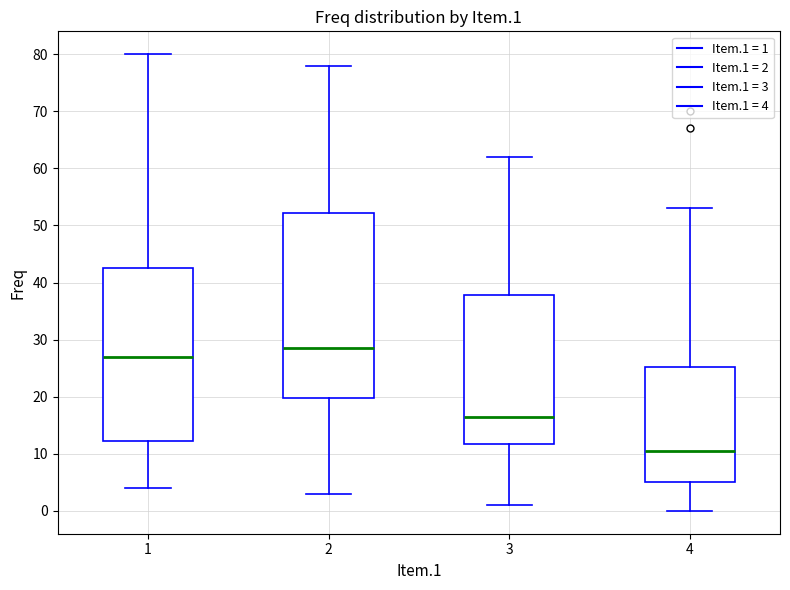

Reading left to right, transcribe this box plot: for each box, give where its median line is, the range the box spans, and where its two whiskers end, as read against the y-axis. The values are not printed on the chart, so give them approximately, as read against the axis.

1: median 27, box 12 to 43, whiskers 4 to 80
2: median 29, box 20 to 52, whiskers 3 to 78
3: median 17, box 12 to 38, whiskers 1 to 62
4: median 11, box 5 to 25, whiskers 0 to 53